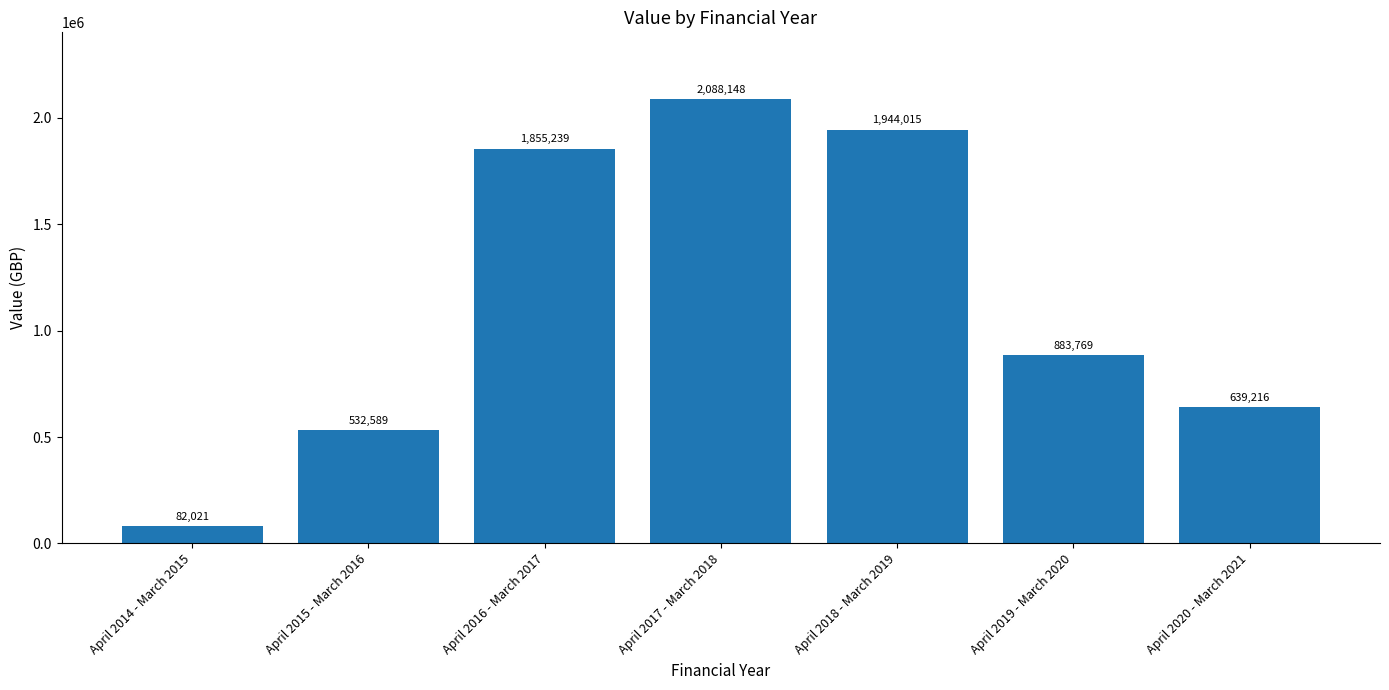

How many values are below 883769?

3